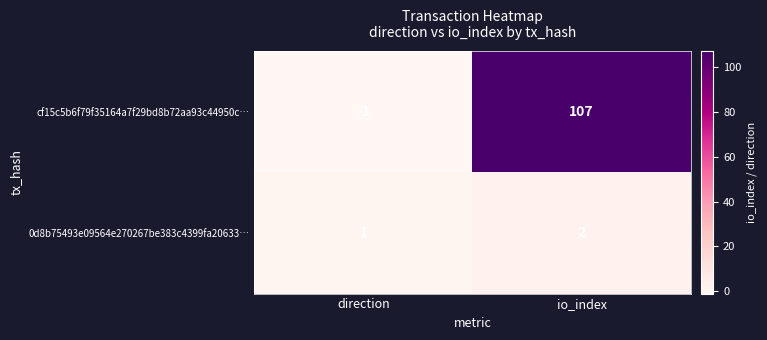

The value of 0d8b75493e09564e270267be383c4399fa20633… at io_index is 2. True or false?

True